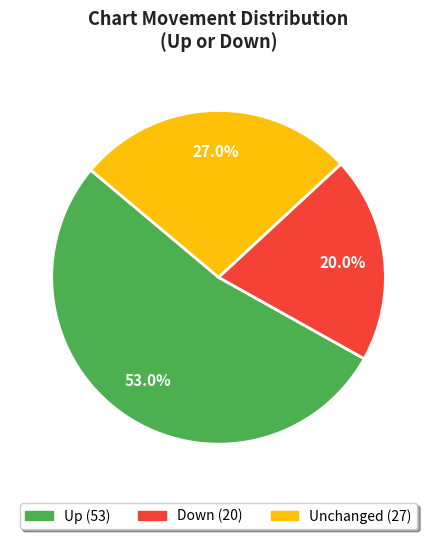

Is there a majority slice in this chart?

Yes